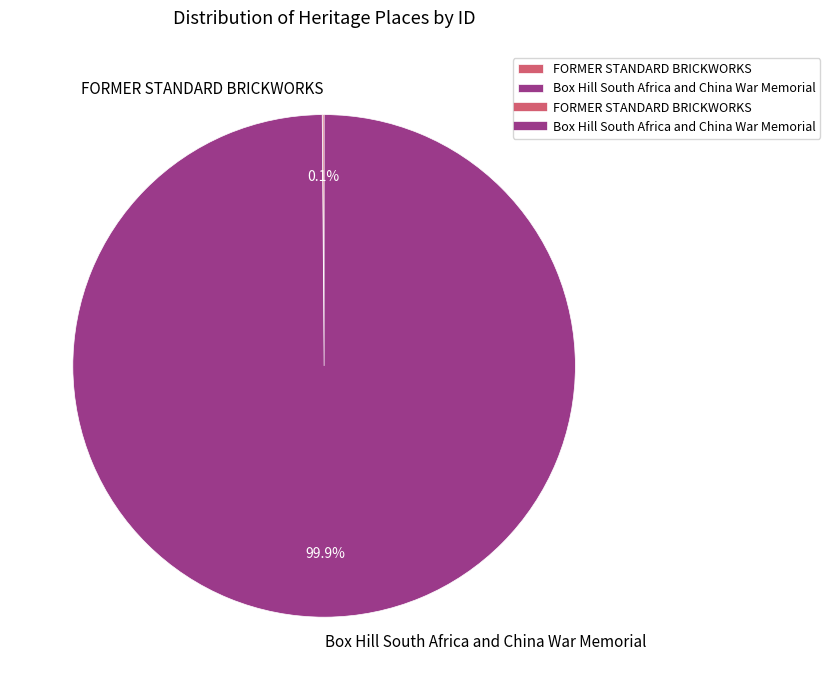

Which slice is the largest?

Box Hill South Africa and China War Memorial